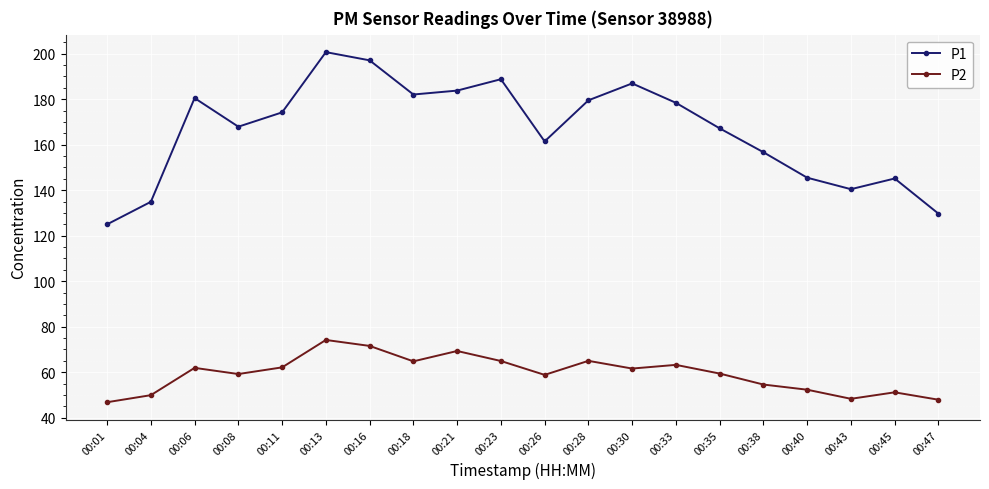

What are all the series names shown in the legend?

P1, P2